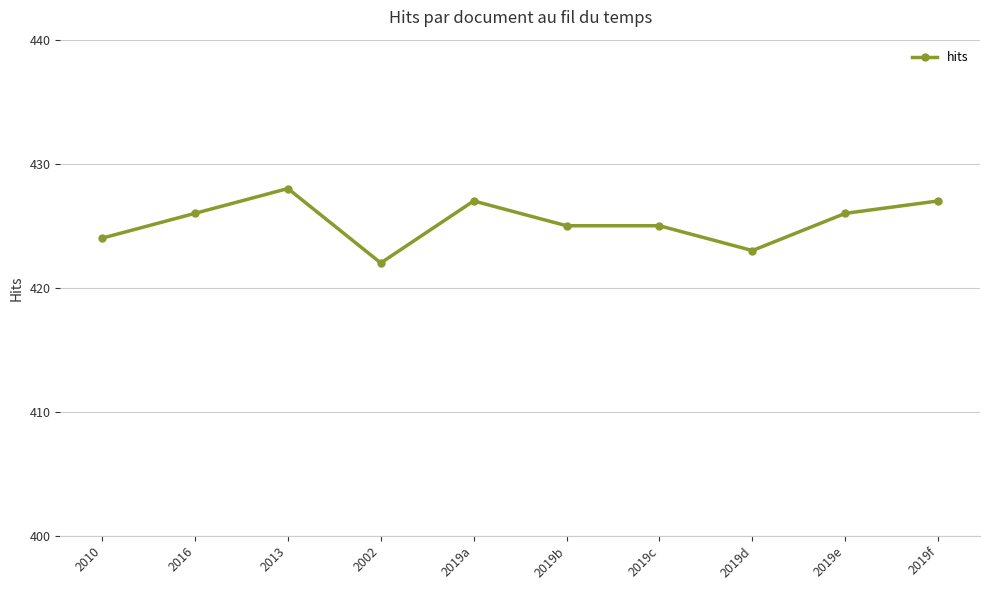

True or false: the data shows 205 at 2019f.

False